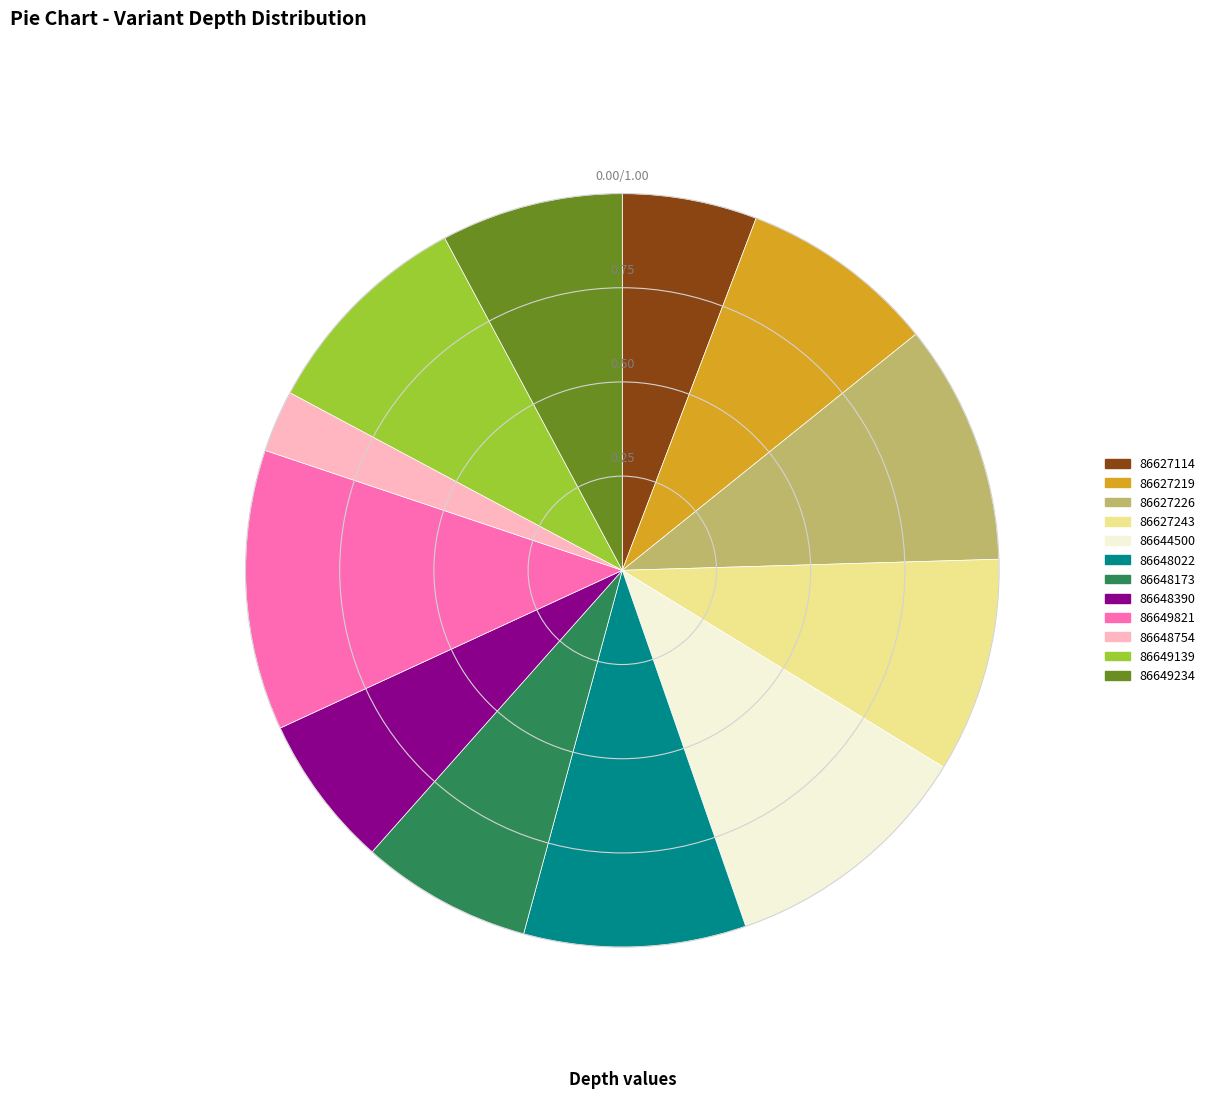

The 86627219 slice represents 8% of the pie. True or false?

True